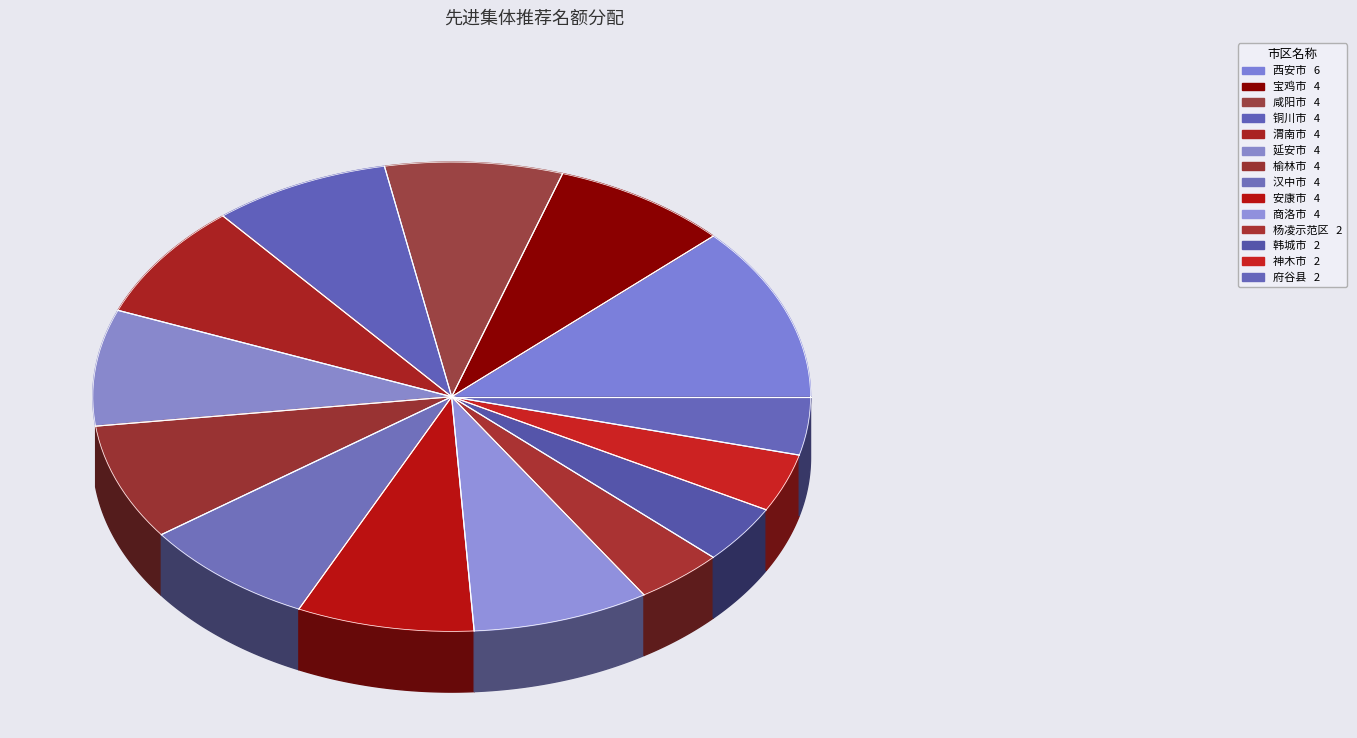

The 神木市 slice represents 1% of the pie. True or false?

False